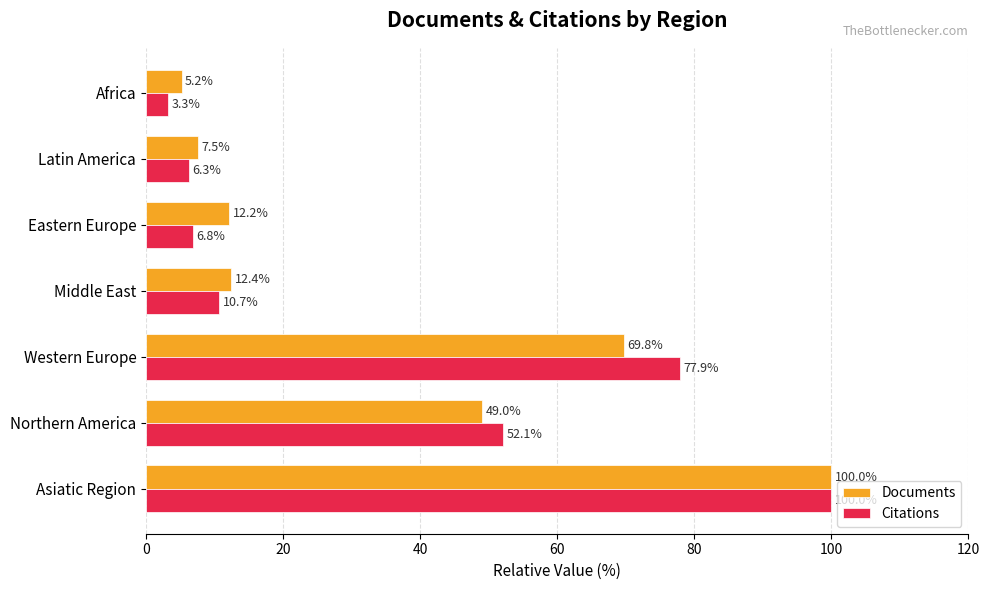

What is the average value of the Citations series?

36.7